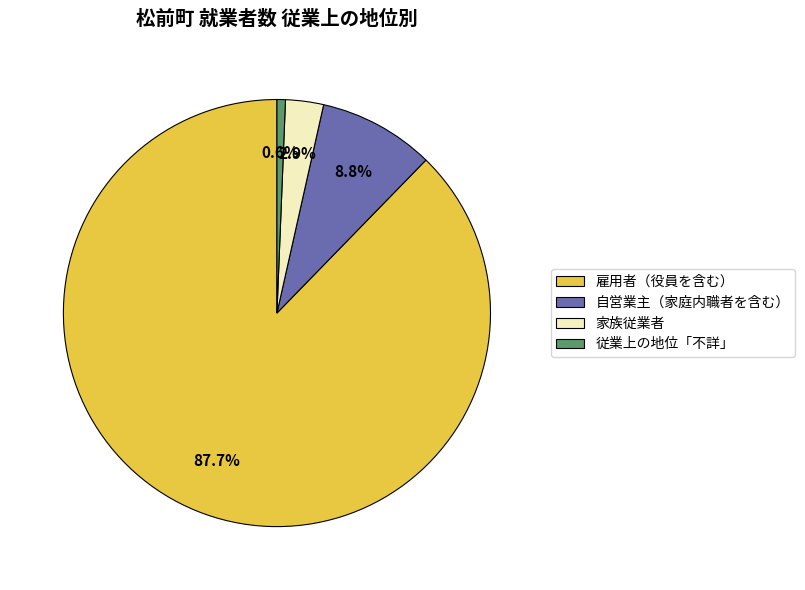

To the nearest percent, what is the combined percentage of 従業上の地位「不詳」 and 自営業主（家庭内職者を含む）?

9%